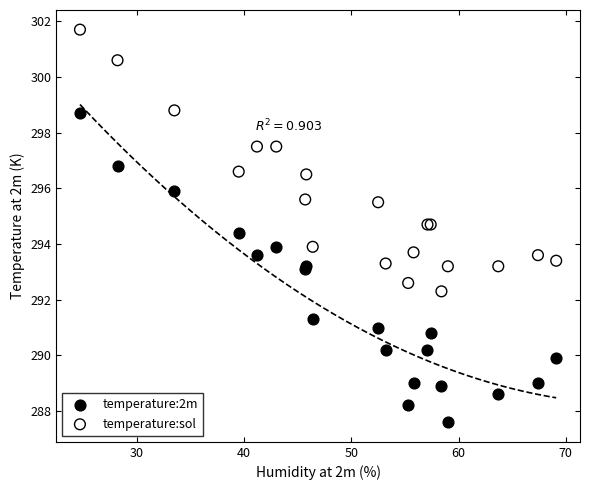

What is the X range (max minus min) for the scatter plot?

44.4